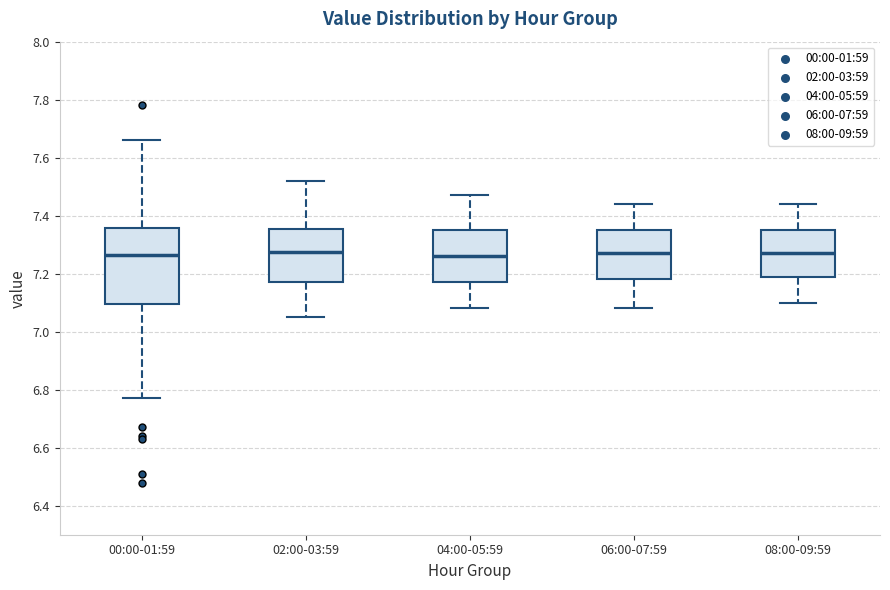

Reading left to right, transcribe this box plot: for each box, give where its median line is, the range the box spans, and where its two whiskers end, as read against the y-axis. The values are not printed on the chart, so give them approximately, as read against the axis.

00:00-01:59: median 7.26, box 7.10 to 7.36, whiskers 6.78 to 7.66
02:00-03:59: median 7.28, box 7.18 to 7.36, whiskers 7.06 to 7.52
04:00-05:59: median 7.26, box 7.18 to 7.36, whiskers 7.08 to 7.48
06:00-07:59: median 7.28, box 7.18 to 7.36, whiskers 7.08 to 7.44
08:00-09:59: median 7.28, box 7.18 to 7.36, whiskers 7.10 to 7.44